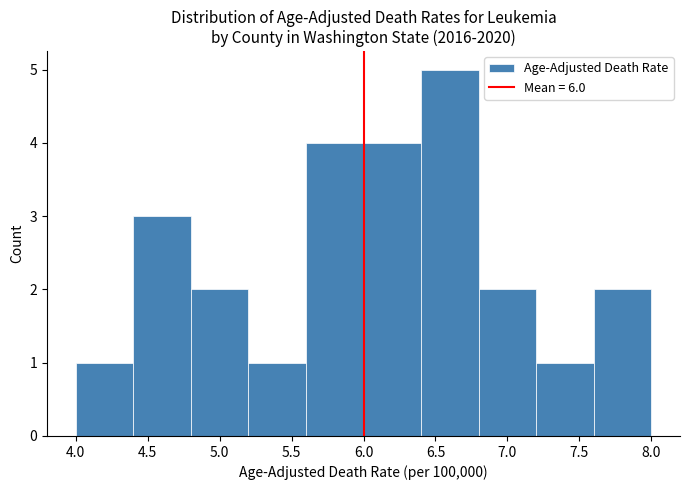

Reading left to right, transcribe this chart: for each bar, give the range it covers on the x-axis and its height. The values are not printed on the chart, so give them approximately, as read against the axis.

4.0 to 4.4: 1
4.4 to 4.8: 3
4.8 to 5.2: 2
5.2 to 5.6: 1
5.6 to 6.0: 4
6.0 to 6.4: 4
6.4 to 6.8: 5
6.8 to 7.2: 2
7.2 to 7.6: 1
7.6 to 8.0: 2